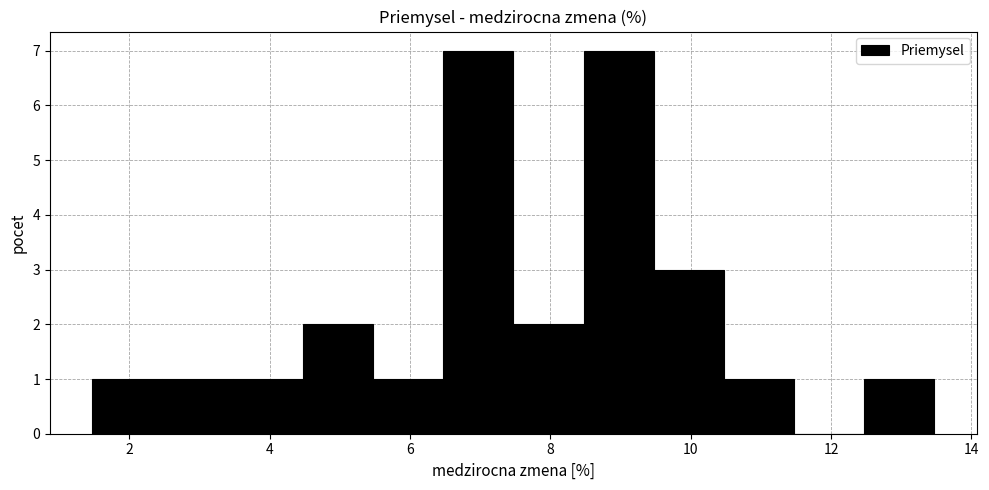

How tall is the bar that spans 3.4 to 4.4 on the x-axis? Neither the bar edges nor the heights are printed on the chart, so give them approximately, as read against the axes.

1